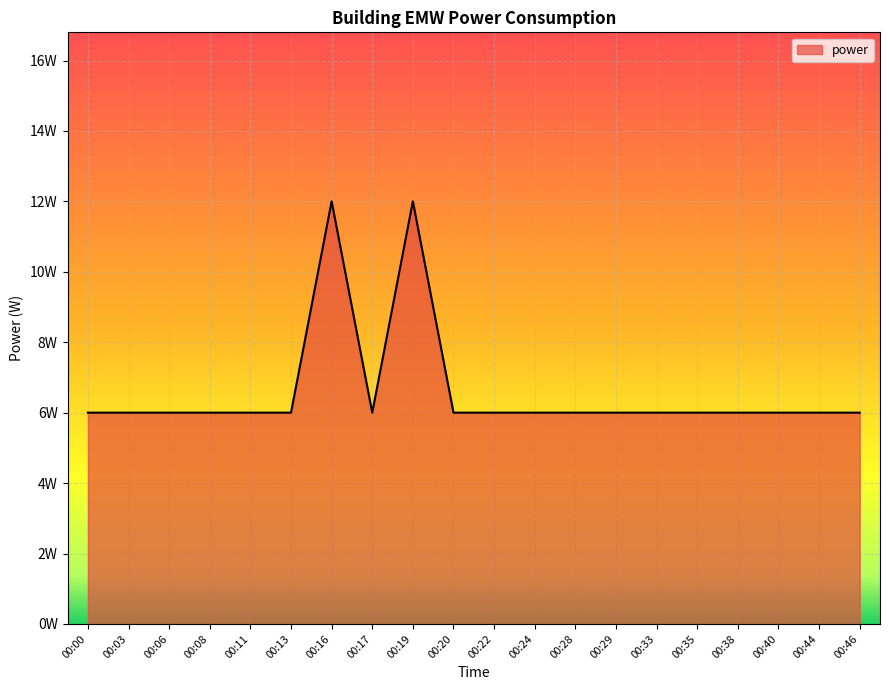

How many interior local valleys (lower than both neighbors) does the data have?

1